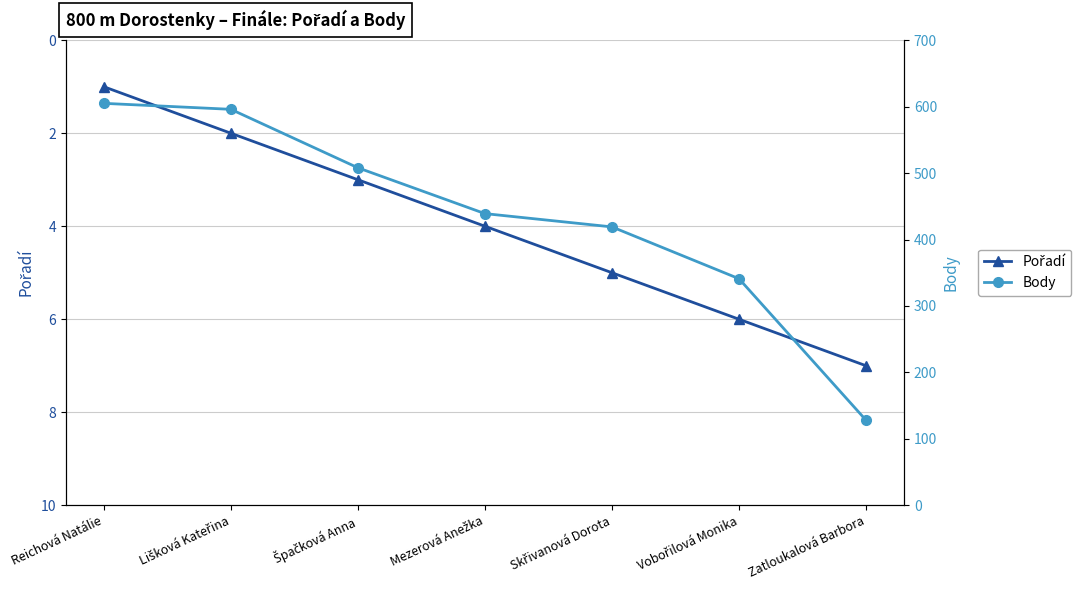

Does the chart display data point markers on the line(s)?

Yes